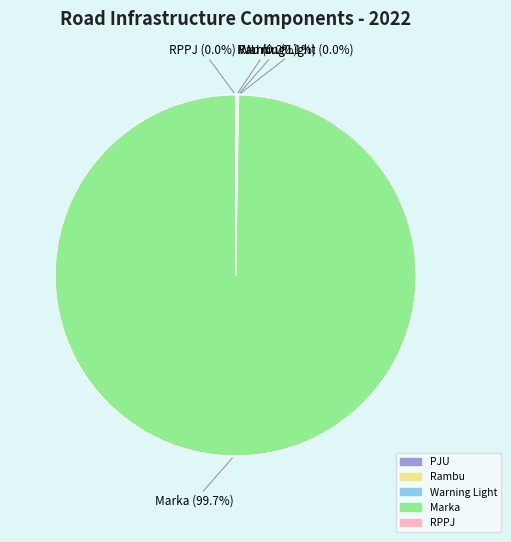

Is there a majority slice in this chart?

Yes